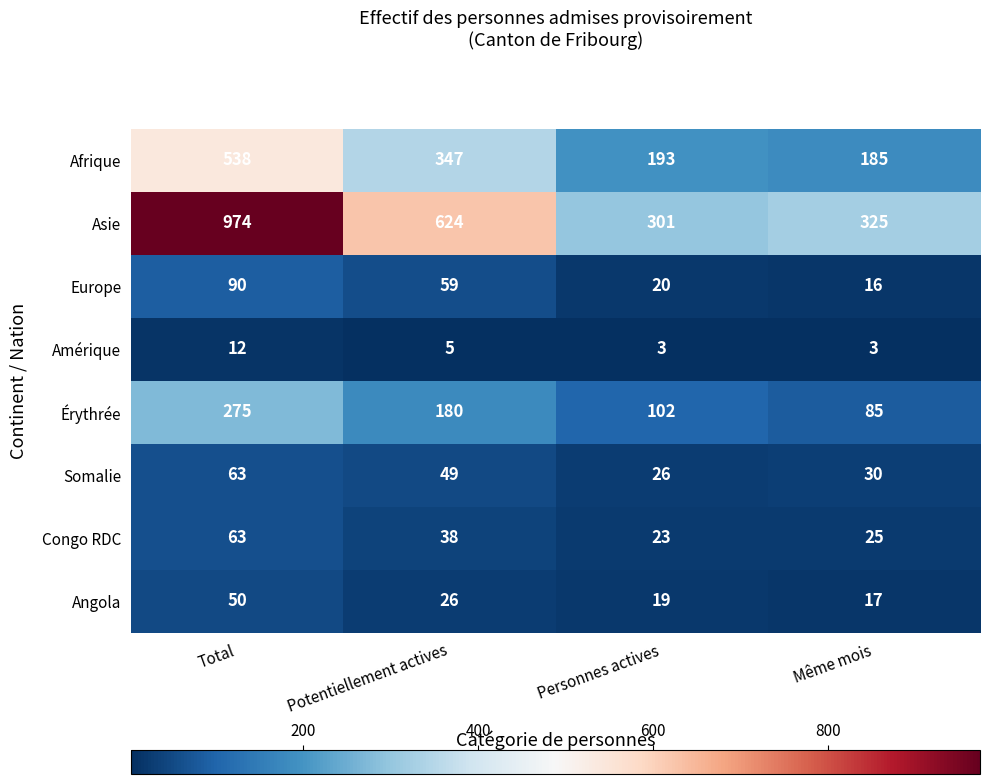

The Afrique series shows 124 at Potentiellement actives. True or false?

False